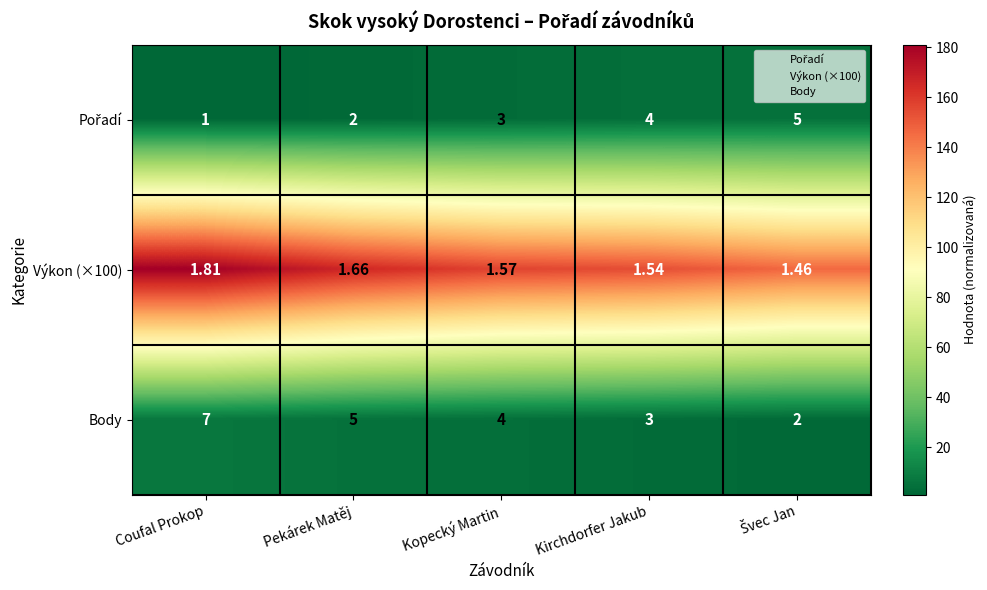

Which series has the largest range (max minus min)?

Body